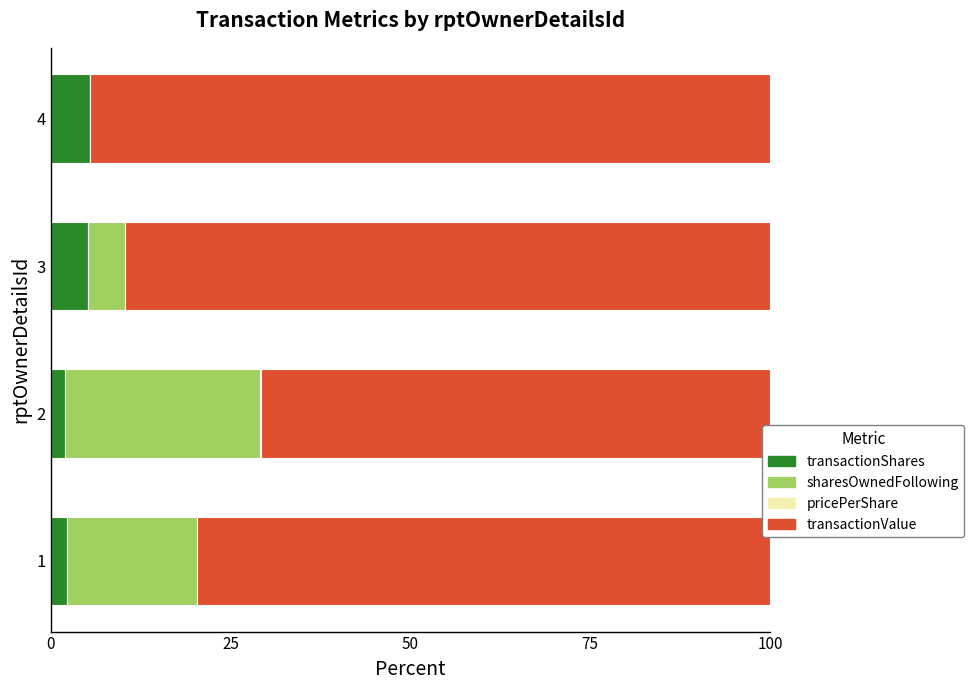

The value of transactionShares at 3 is 9.2. True or false?

False